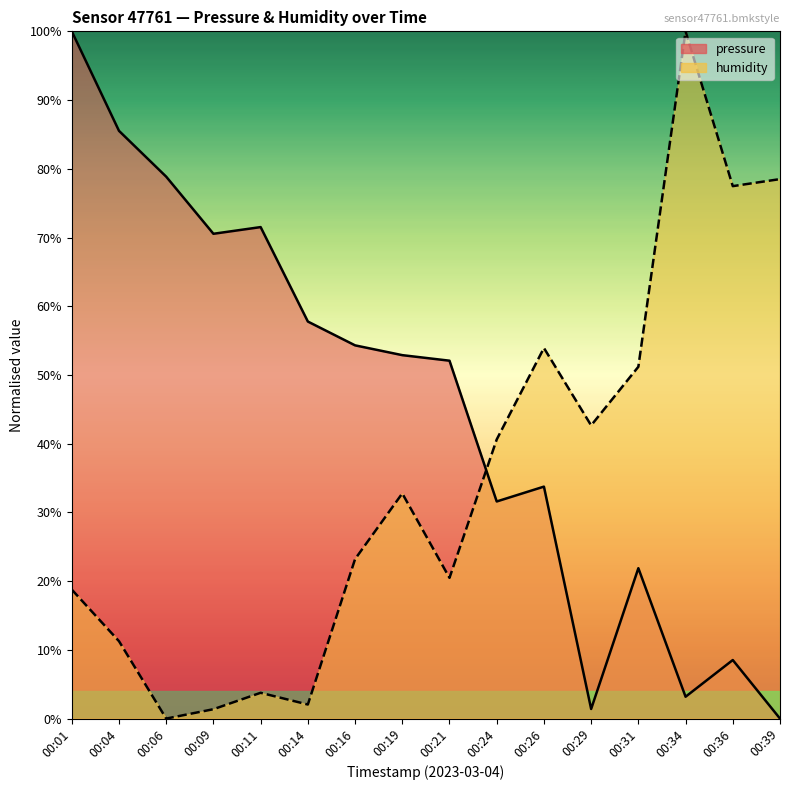

Reading right to left, what are all the values shown in this chart?

pressure: 00:39=0.0	00:36=8.5	00:34=3.2	00:31=21.9	00:29=1.4	00:26=33.8	00:24=31.6	00:21=52.1	00:19=52.9	00:16=54.3	00:14=57.8	00:11=71.5	00:09=70.5	00:06=78.9	00:04=85.5	00:01=100.0
humidity: 00:39=78.5	00:36=77.5	00:34=100.0	00:31=51.2	00:29=42.7	00:26=53.9	00:24=40.6	00:21=20.5	00:19=32.8	00:16=23.2	00:14=2.0	00:11=3.8	00:09=1.4	00:06=0.0	00:04=11.3	00:01=18.8